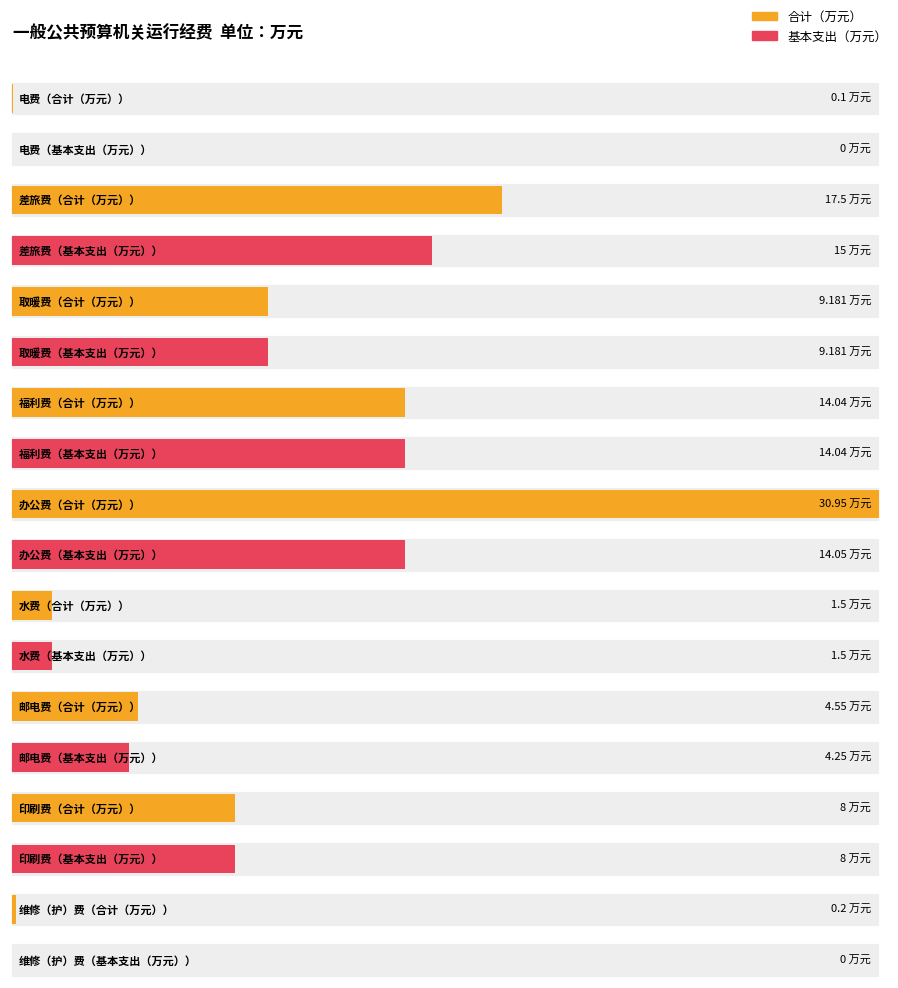

Count the number of data series in this chart.

2